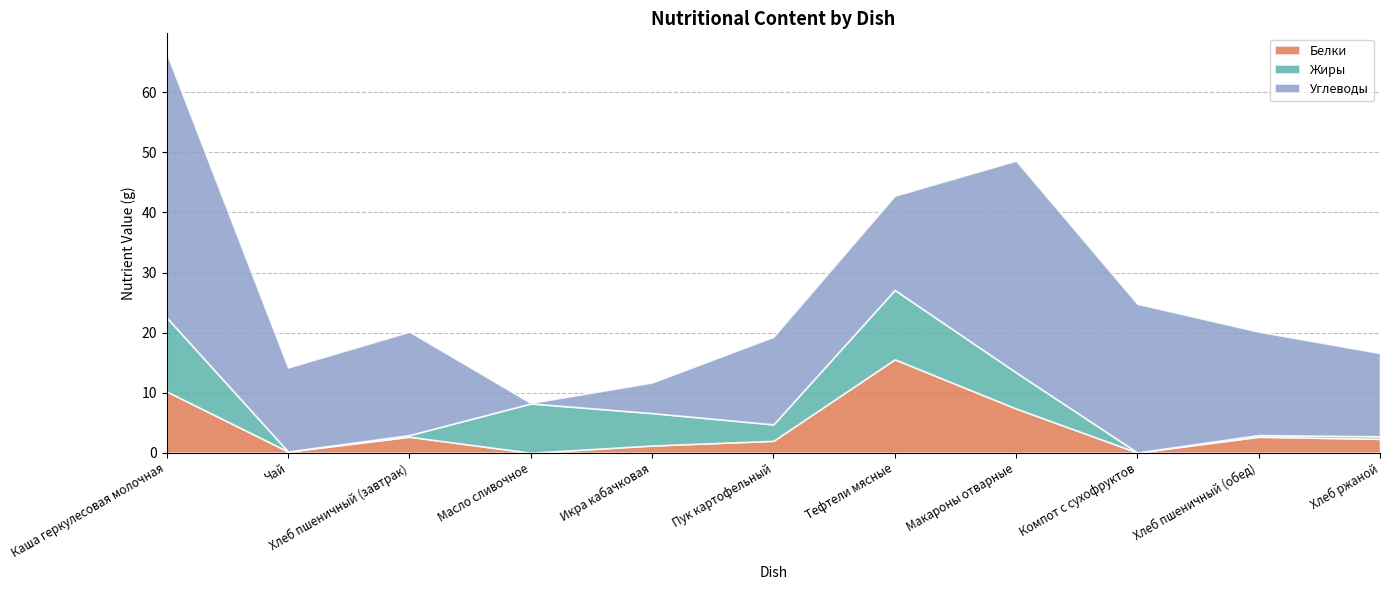

What are all the series names shown in the legend?

Белки, Жиры, Углеводы